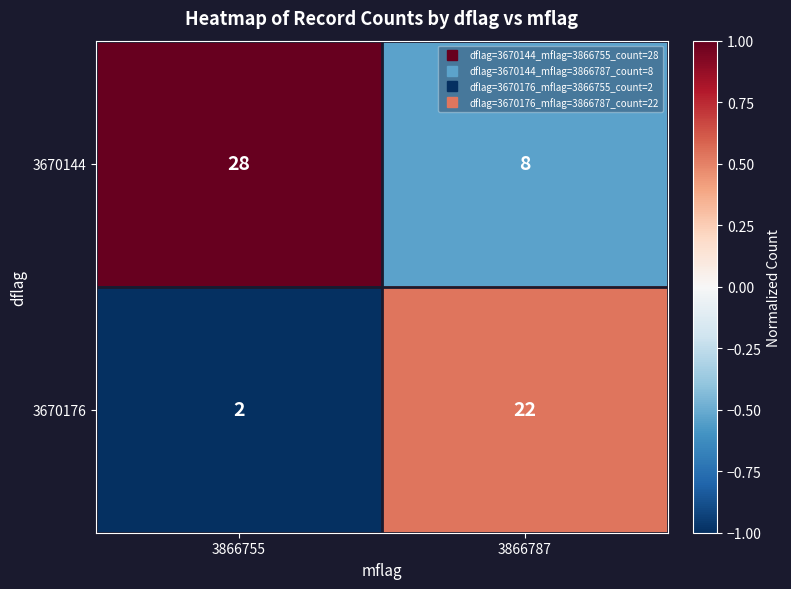

Reading left to right, transcribe all the data shown in this chart.

3670144: 3866755=28	3866787=8
3670176: 3866755=2	3866787=22